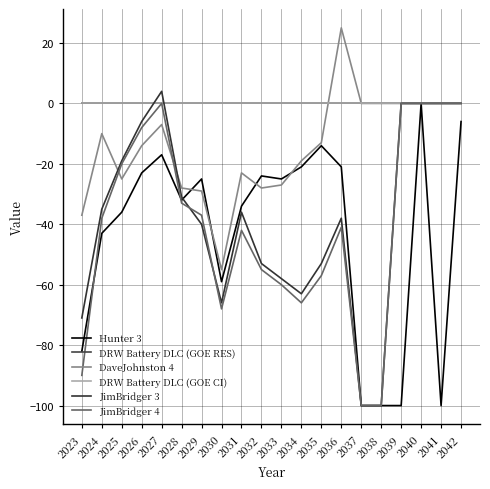

Is this an area chart (filled region under the line)?

No